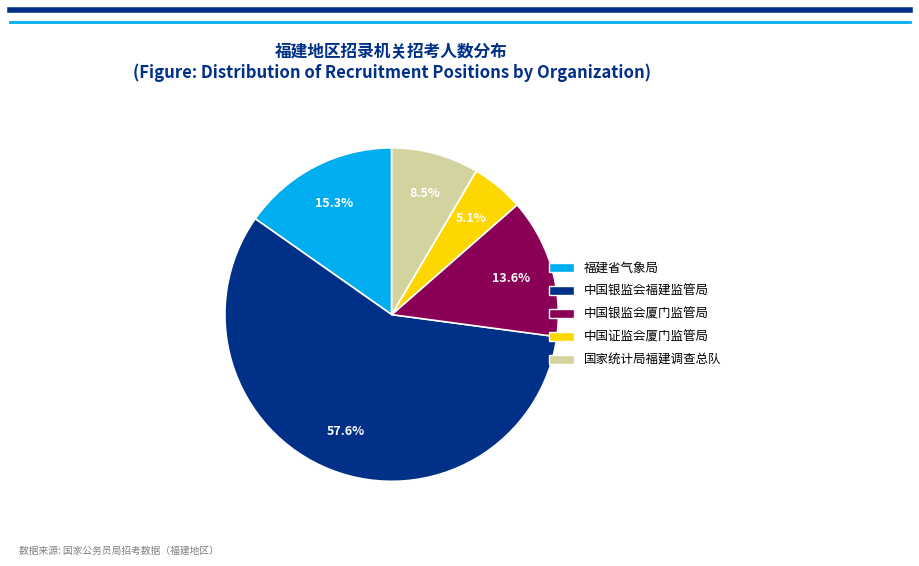

Is there a majority slice in this chart?

Yes